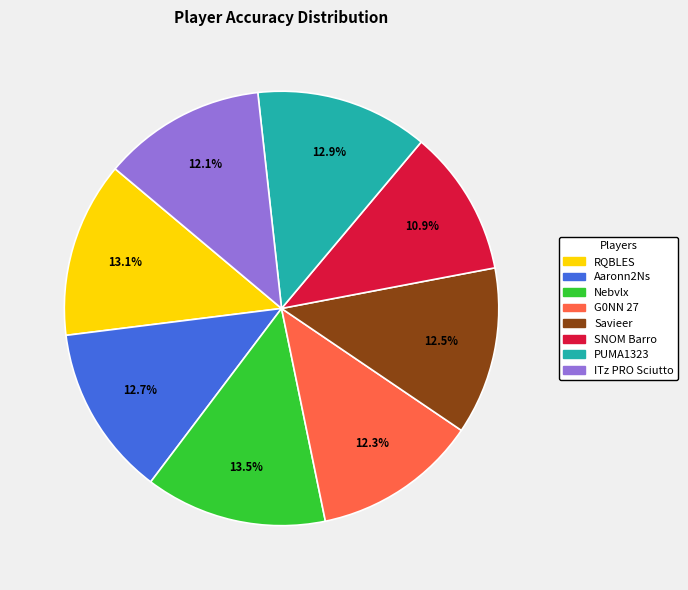

How many segments does this pie chart have?

8